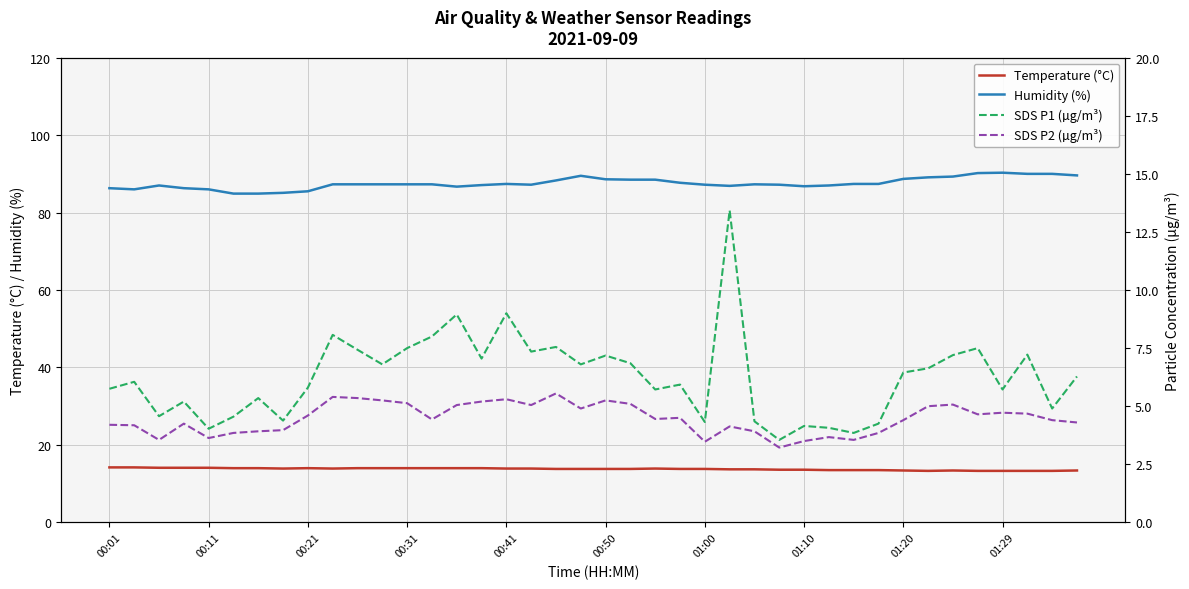

True or false: Temperature (°C) has a value of 13.8 at 00:50.

True